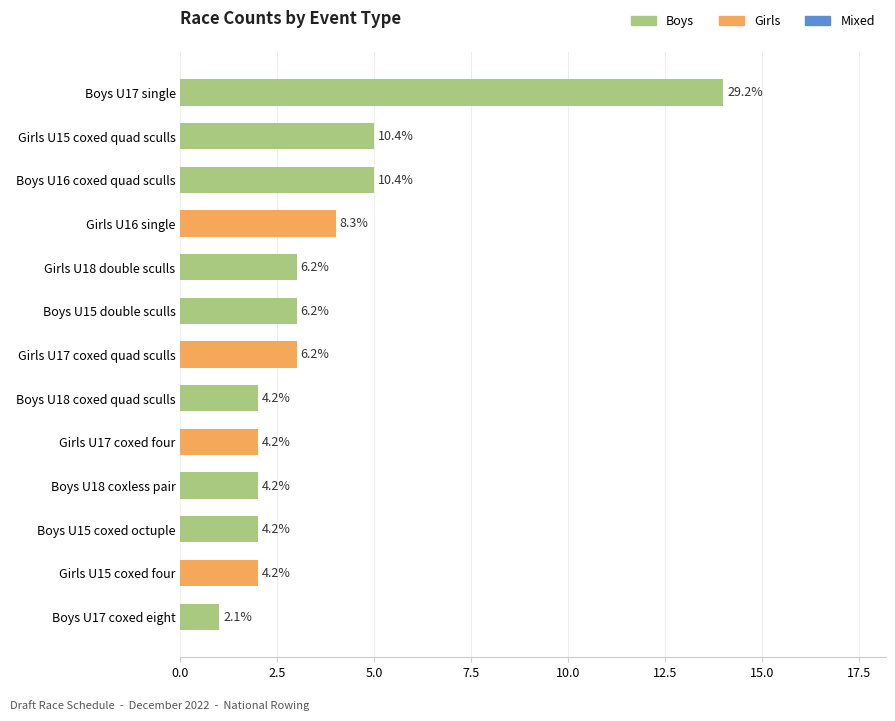

Rank the categories by value from lowest to highest.

Boys U17 coxed eight, Boys U18 coxed quad sculls, Girls U17 coxed four, Boys U18 coxless pair, Boys U15 coxed octuple, Girls U15 coxed four, Girls U18 double sculls, Boys U15 double sculls, Girls U17 coxed quad sculls, Girls U16 single, Girls U15 coxed quad sculls, Boys U16 coxed quad sculls, Boys U17 single